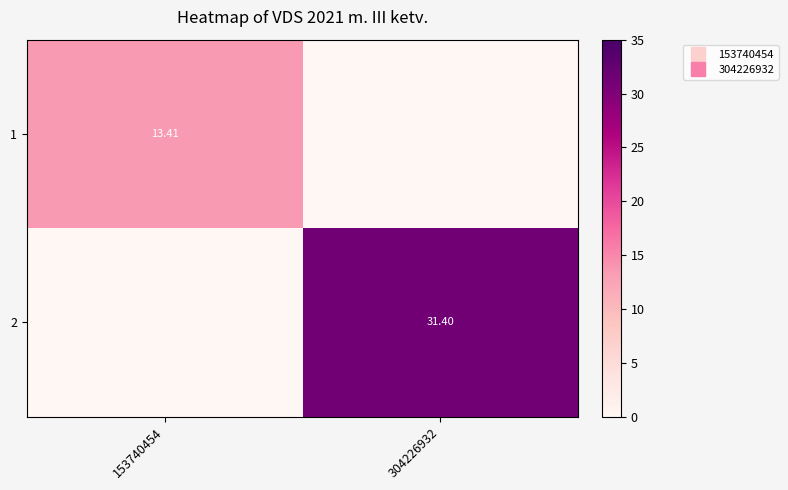

At how many categories does at least one series exceed 14?

1